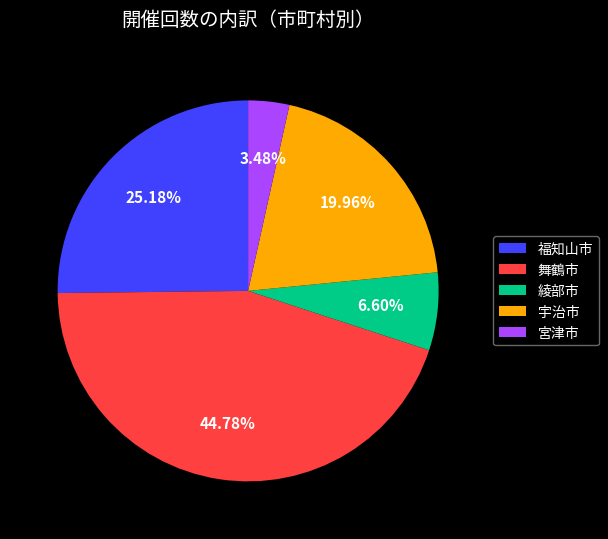

Rank the categories by value from lowest to highest.

宮津市, 綾部市, 宇治市, 福知山市, 舞鶴市